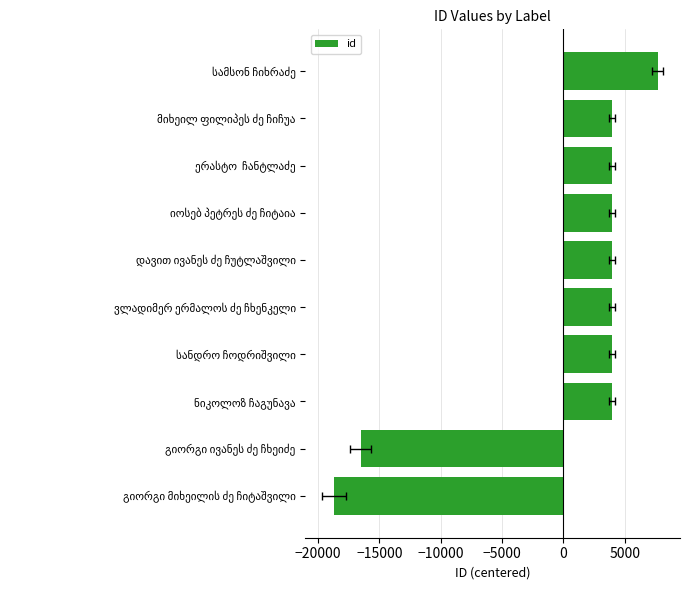

How many values are below zero?

2